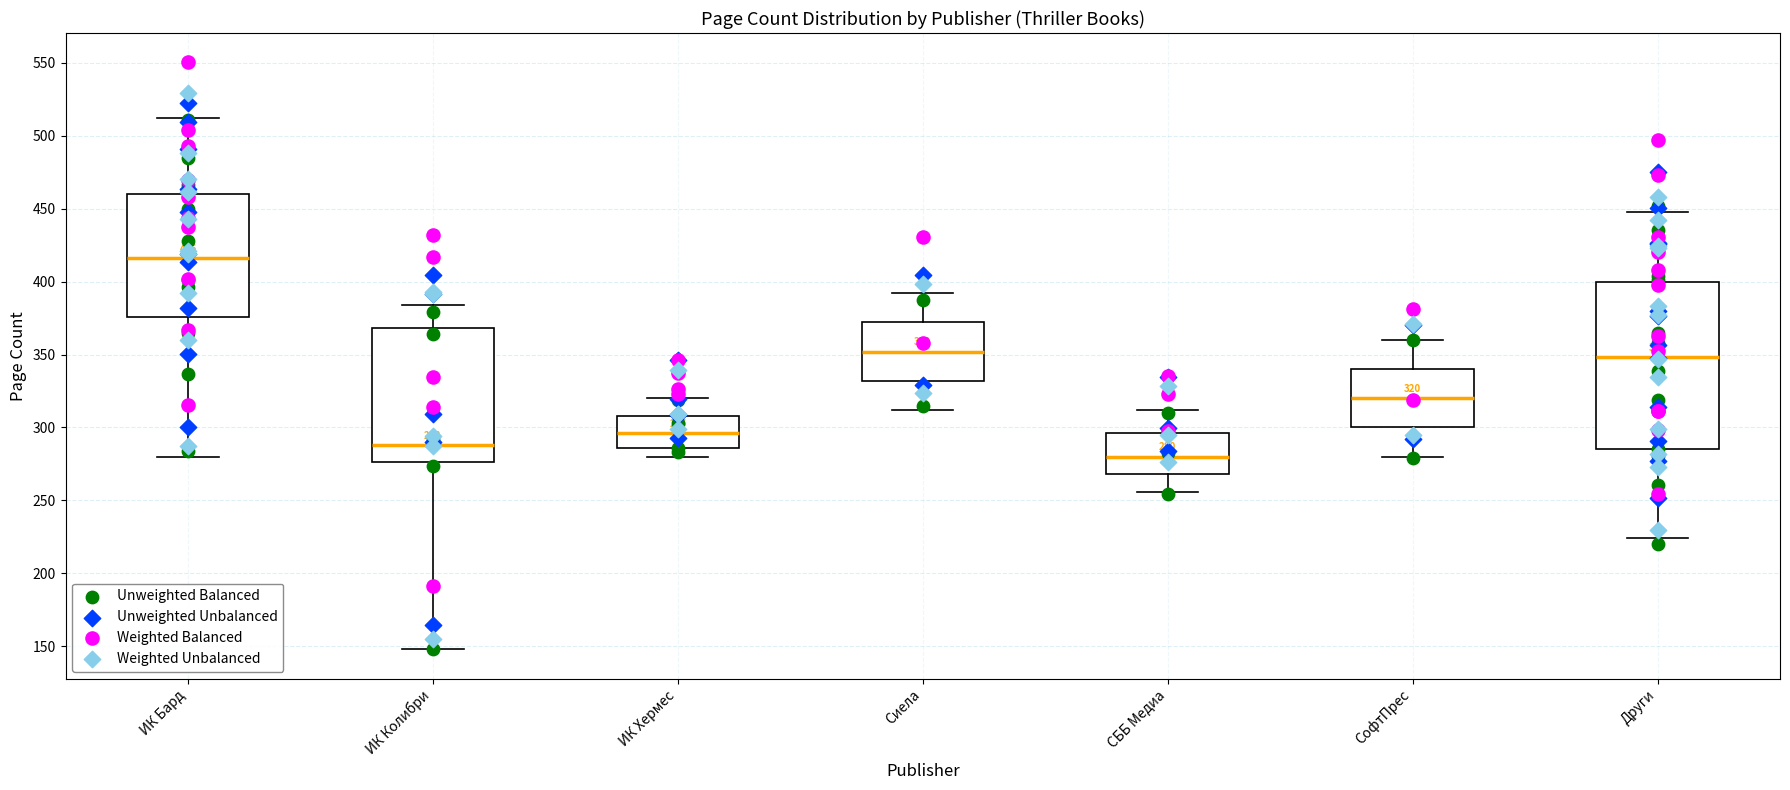

Which box's median line is the highest?

ИК Бард